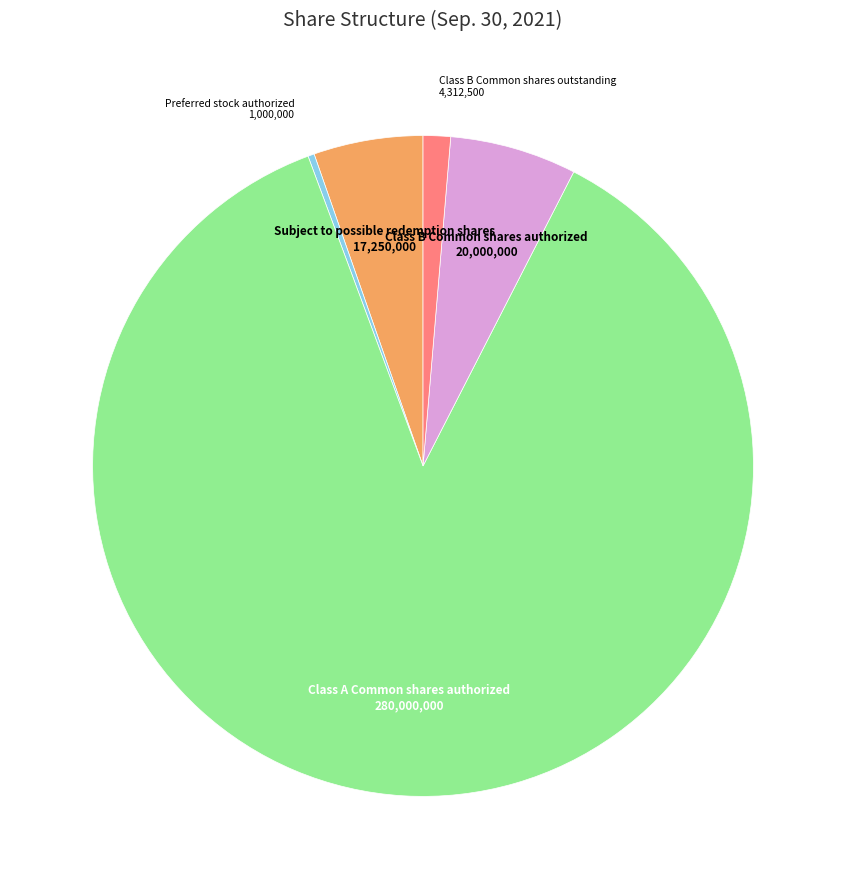

Rank the categories by value from lowest to highest.

Preferred stock authorized, Class B Common shares outstanding, Subject to possible redemption shares, Class B Common shares authorized, Class A Common shares authorized